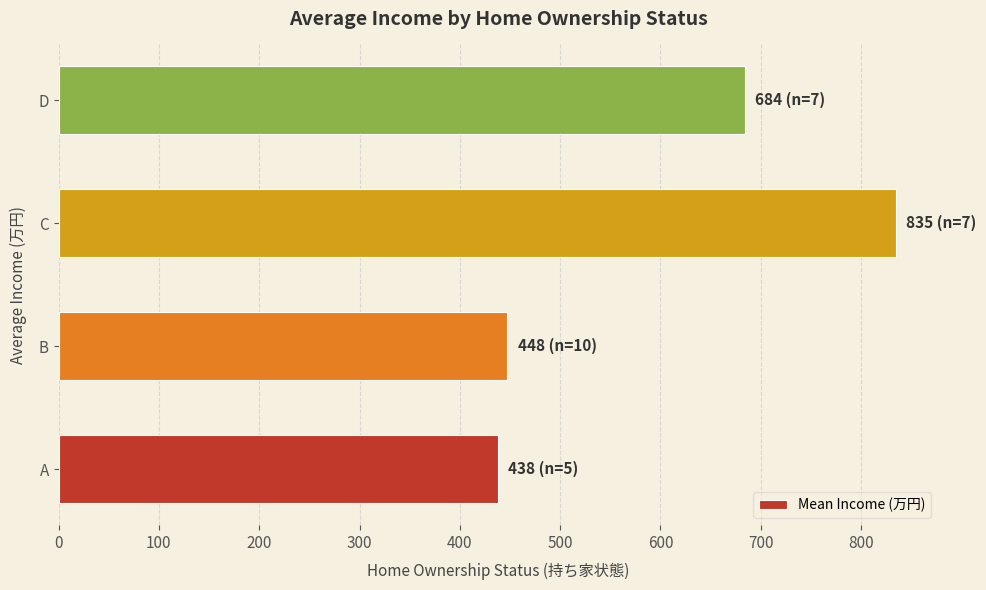

What is the sum of all values?

2404.5